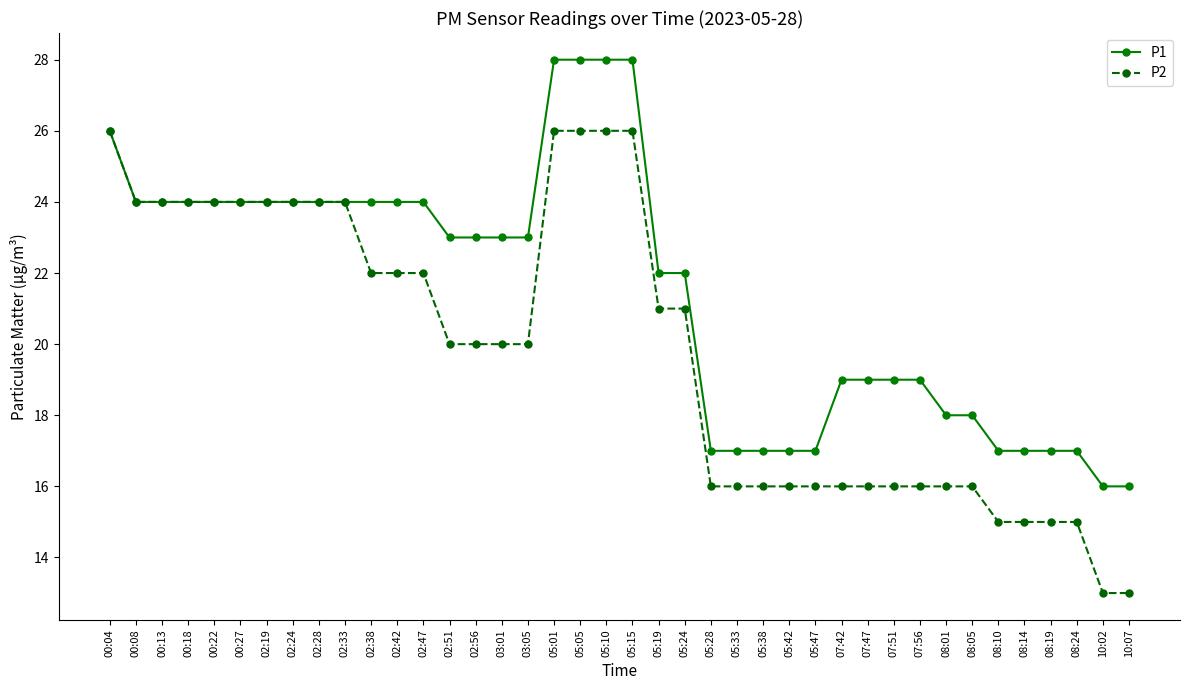

What is the approximate value of P1 at 02:33, to the nearest 5?

25